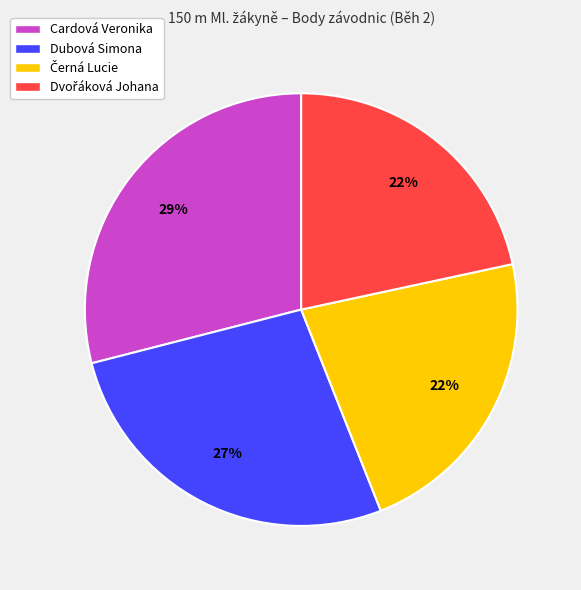

To the nearest percent, what is the difference between the largest and smallest slice percentages?

7%